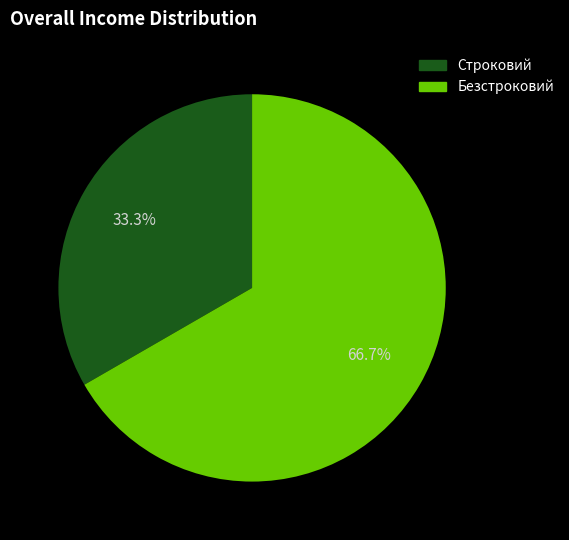

Approximately how many times larger is the value at Строковий compared to Безстроковий?

0.5